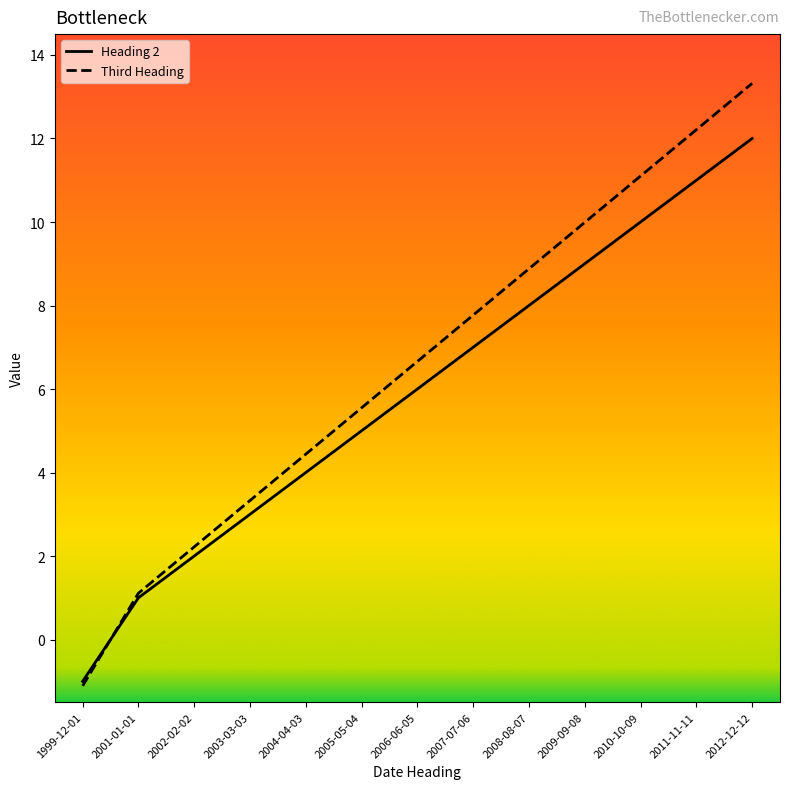

Between 2006-06-05 and 2007-07-06, which series saw the biggest shift?

Third Heading